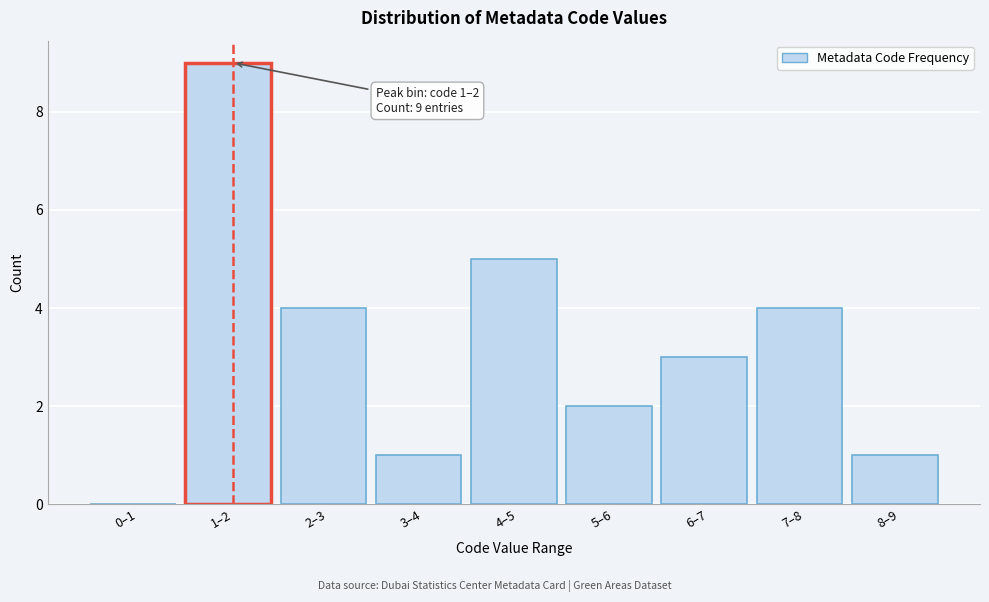

Reading left to right, extract all data points from this chart.

0–1=0	1–2=9	2–3=4	3–4=1	4–5=5	5–6=2	6–7=3	7–8=4	8–9=1